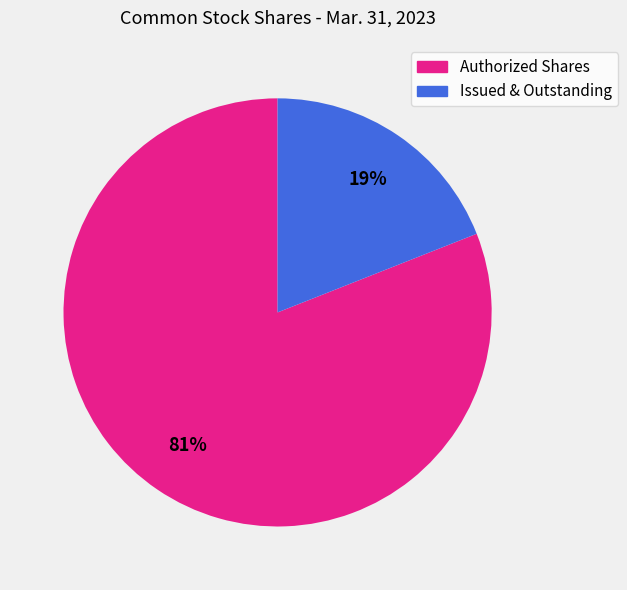

Is the sum of Issued & Outstanding and Authorized Shares greater than half?

Yes